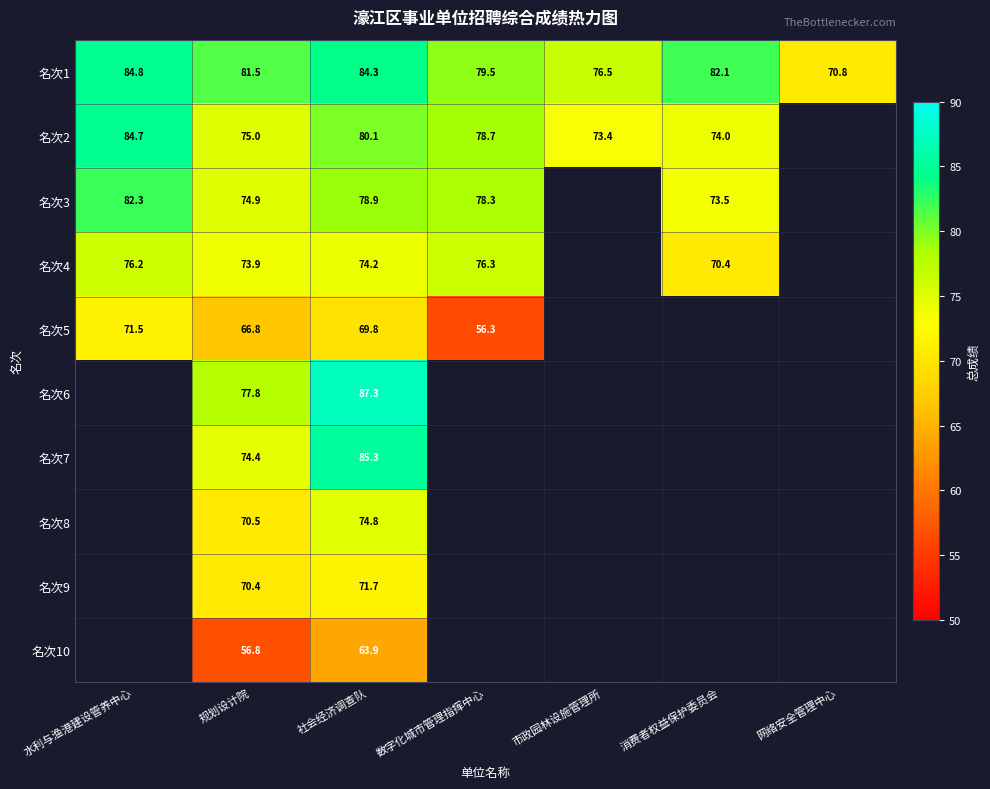

At which label is 名次1 closest to 77?

市政园林设施管理所